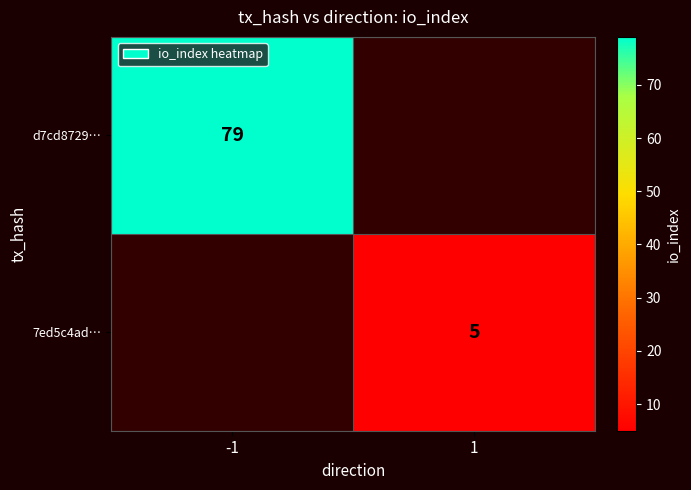

The value of d7cd8729… at -1 is 112. True or false?

False